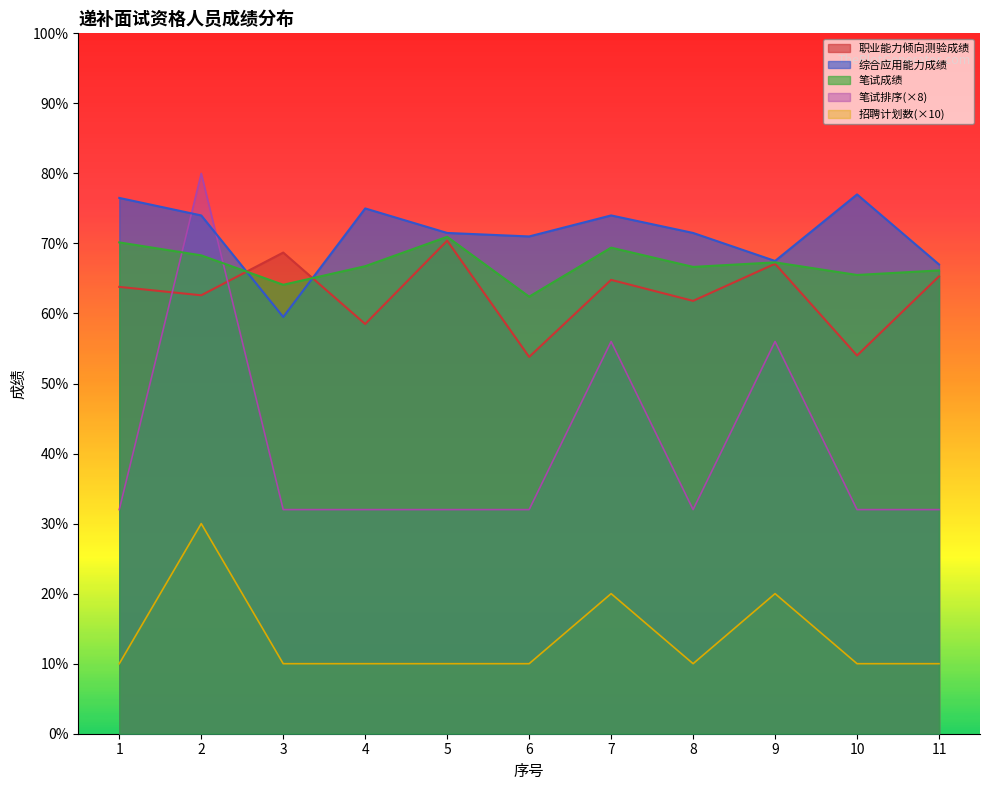

True or false: 职业能力倾向测验成绩 has a value of 62.6 at 2.

True